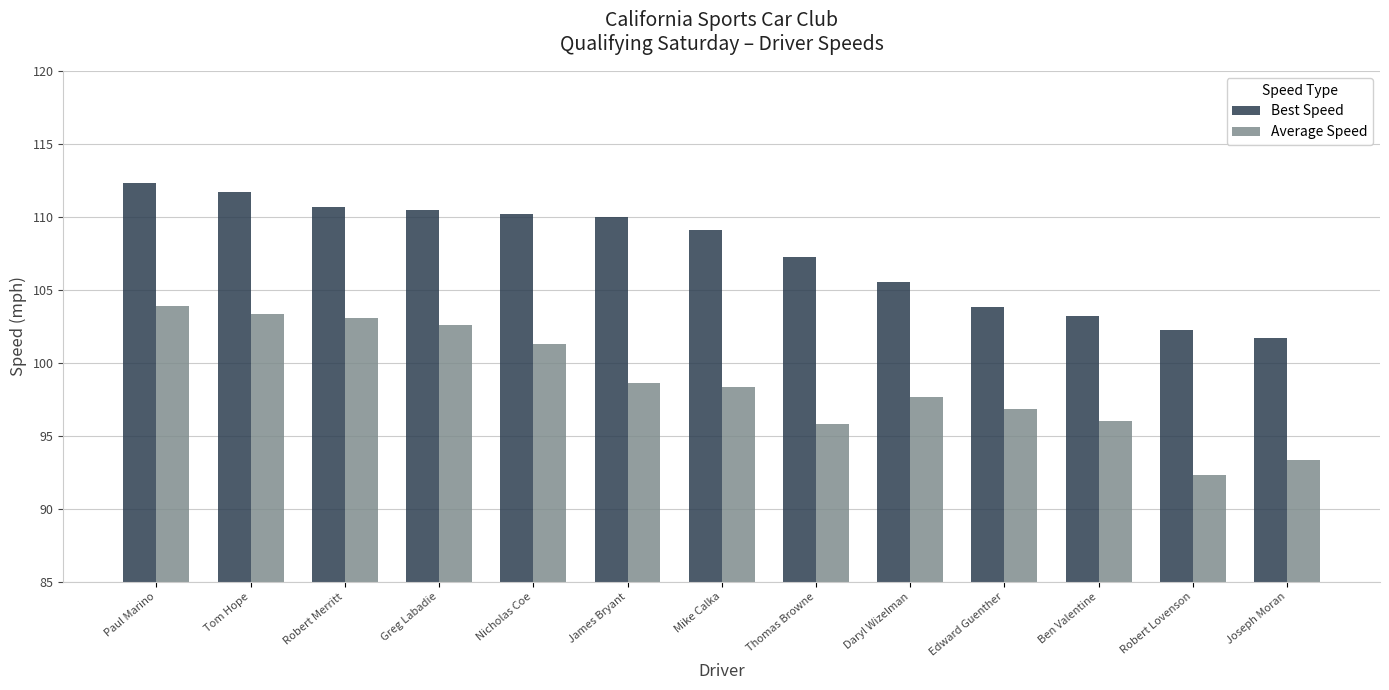

Which series has the largest total across all categories?

Best Speed